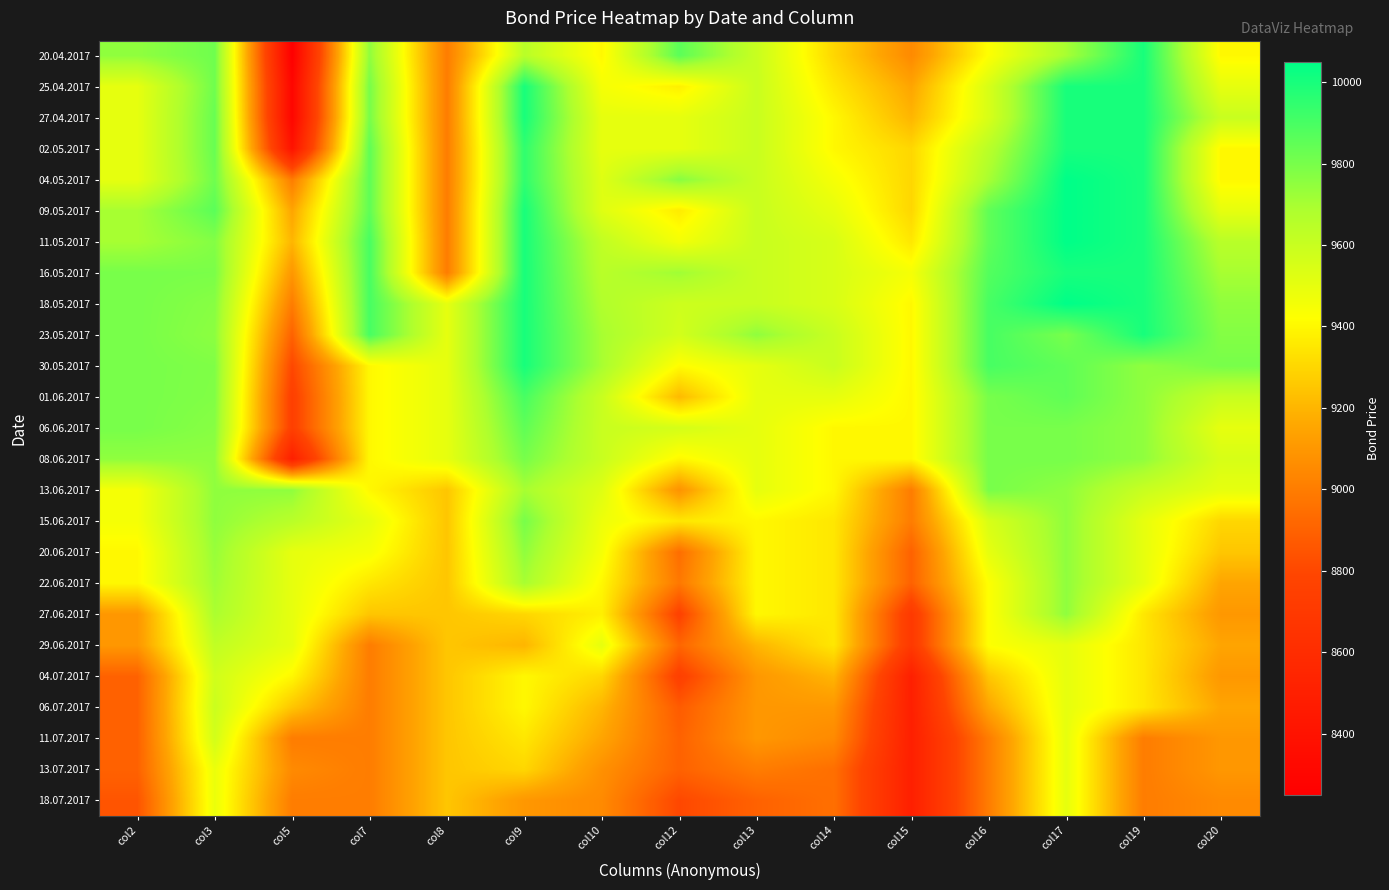

At which category is the sum across all series the highest?

col17